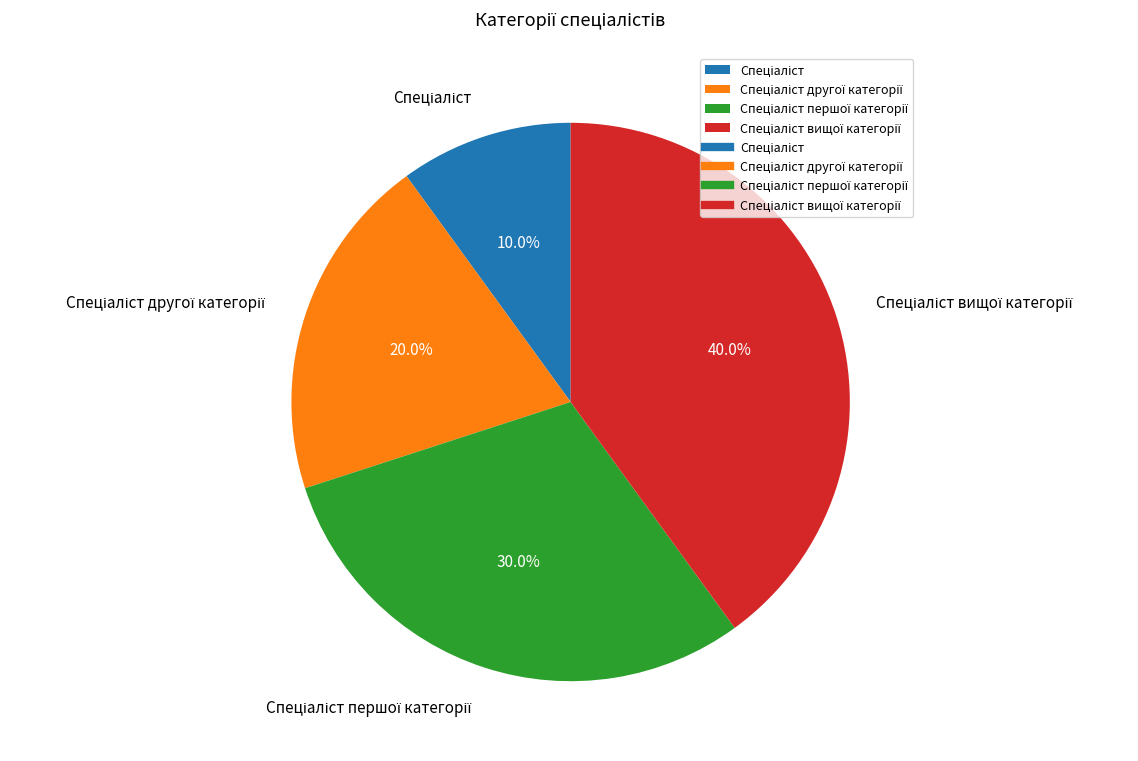

Is there a majority slice in this chart?

No